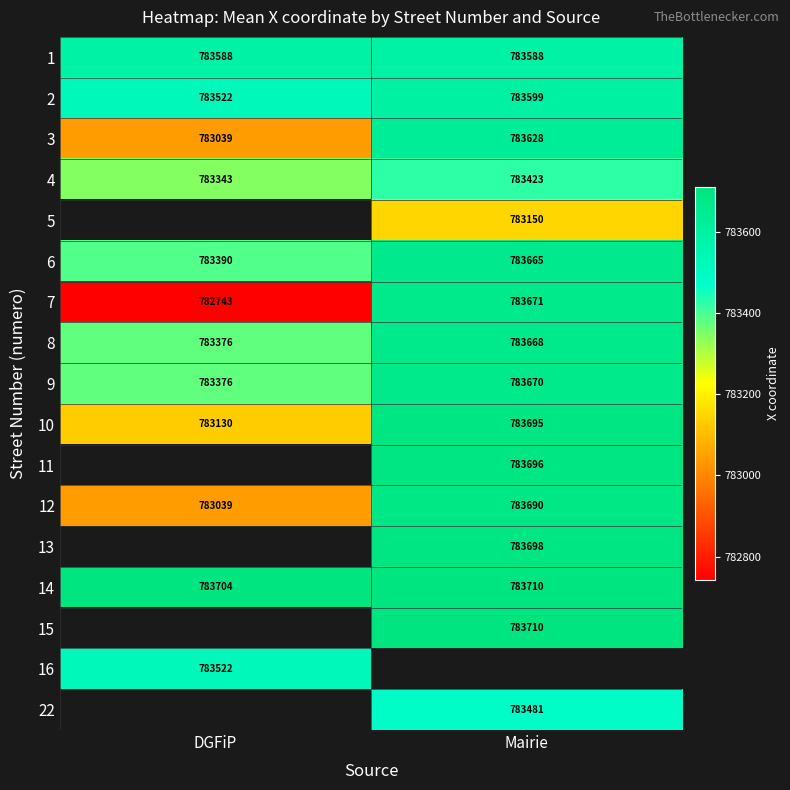

List the labels in order of 14 value, largest first.

Mairie, DGFiP